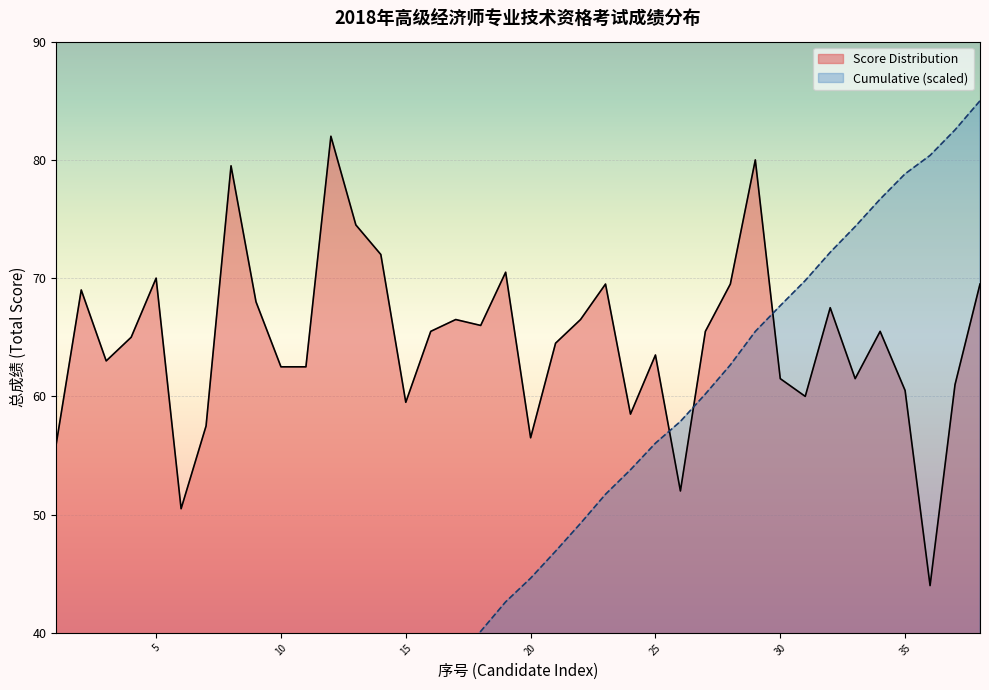

The Score Distribution series shows 77.5 at 7. True or false?

False